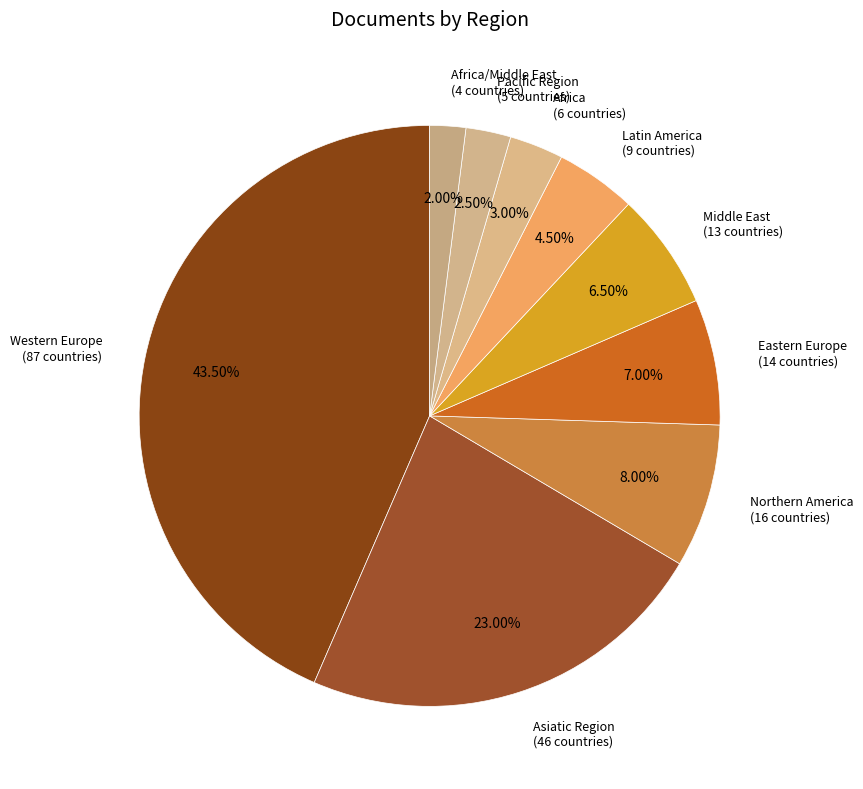

Does Asiatic Region (46 countries) represent more than half of the total?

No